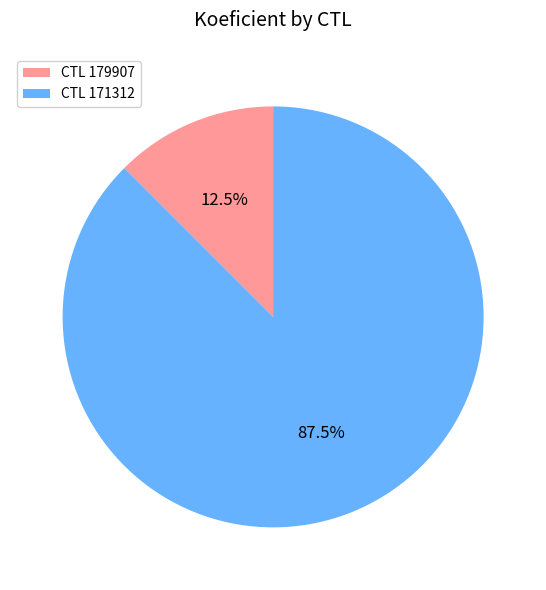

What is the ratio of the value at CTL 171312 to the value at CTL 179907?

7.0